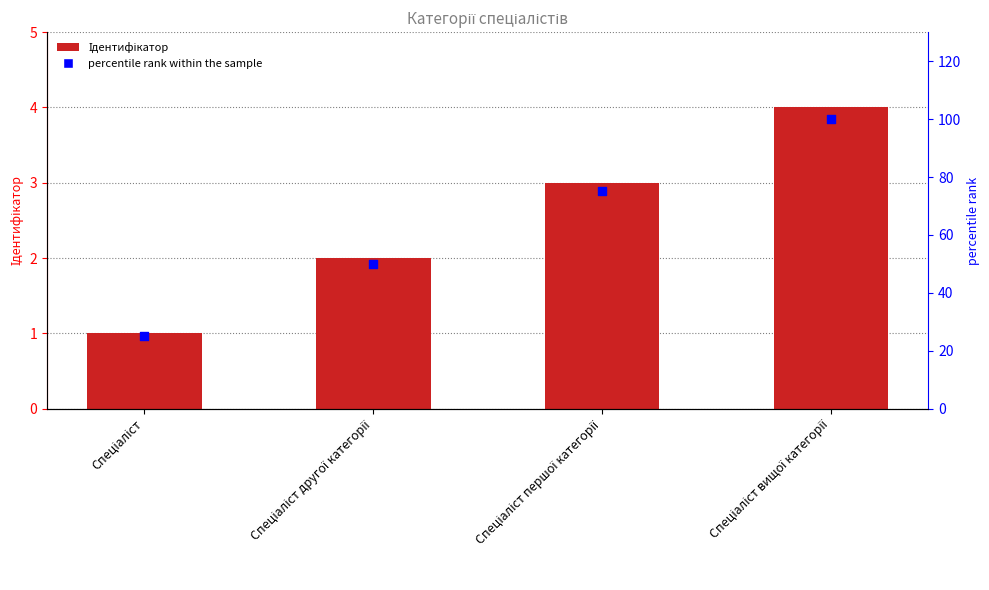

At which category is the sum across all series the highest?

Спеціаліст вищої категорії